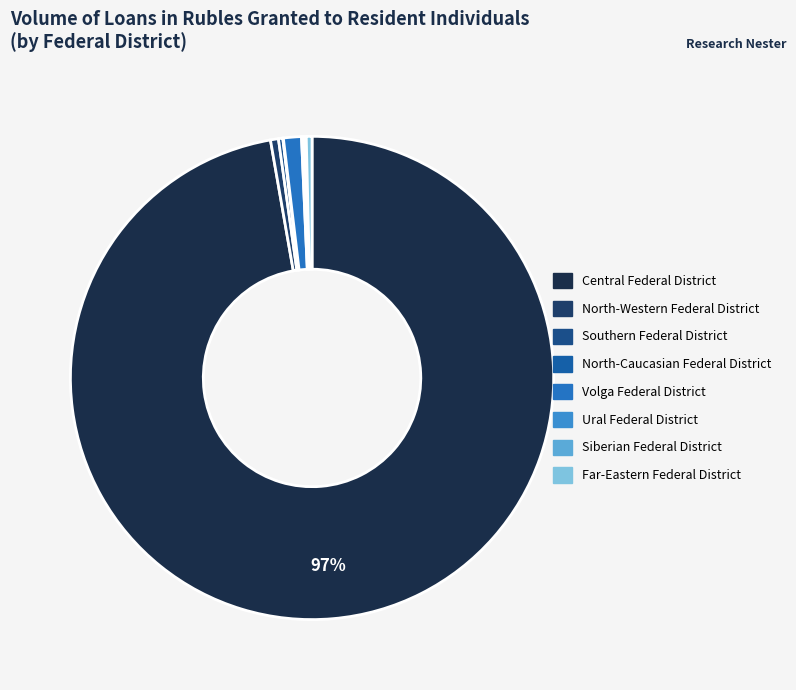

Is North-Caucasian Federal District the majority of the pie?

No